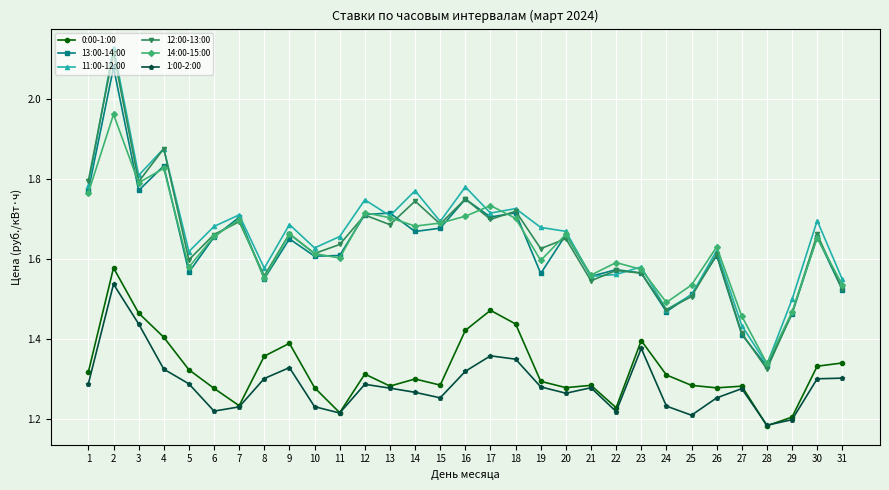

The 0:00-1:00 series shows 1.3 at 5. True or false?

True